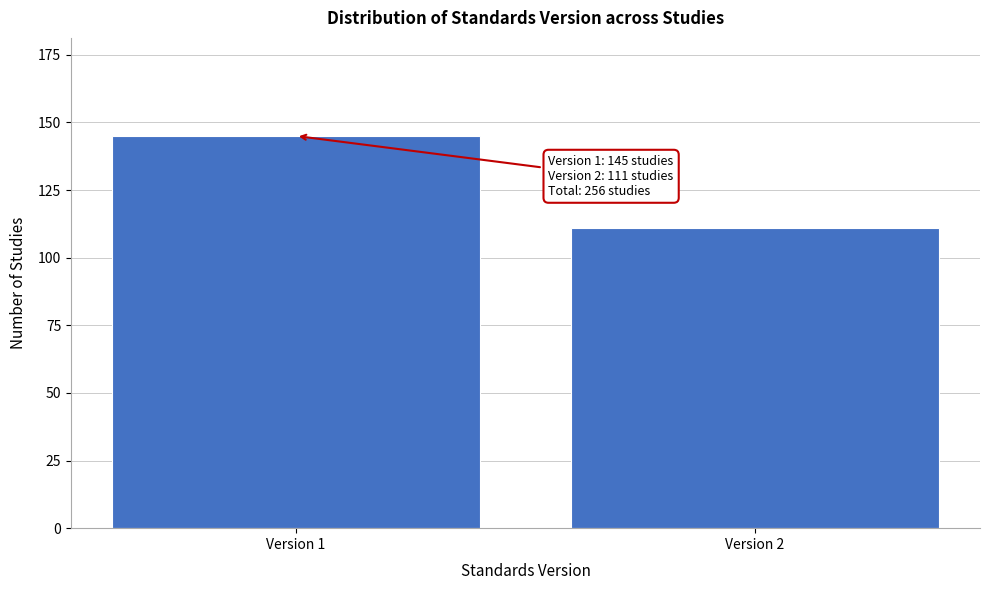

Reading right to left, list all the values displayed in this chart.

111	145